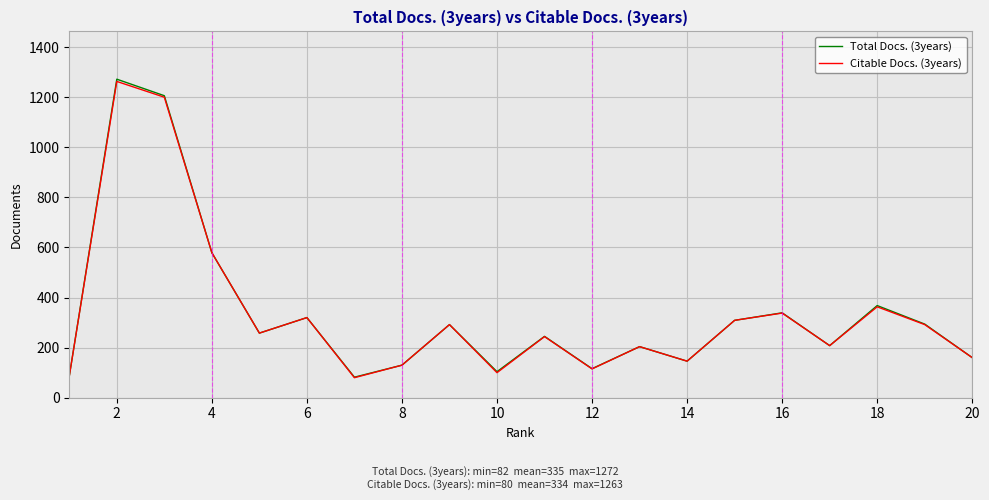

What is the greatest value displayed?

1272